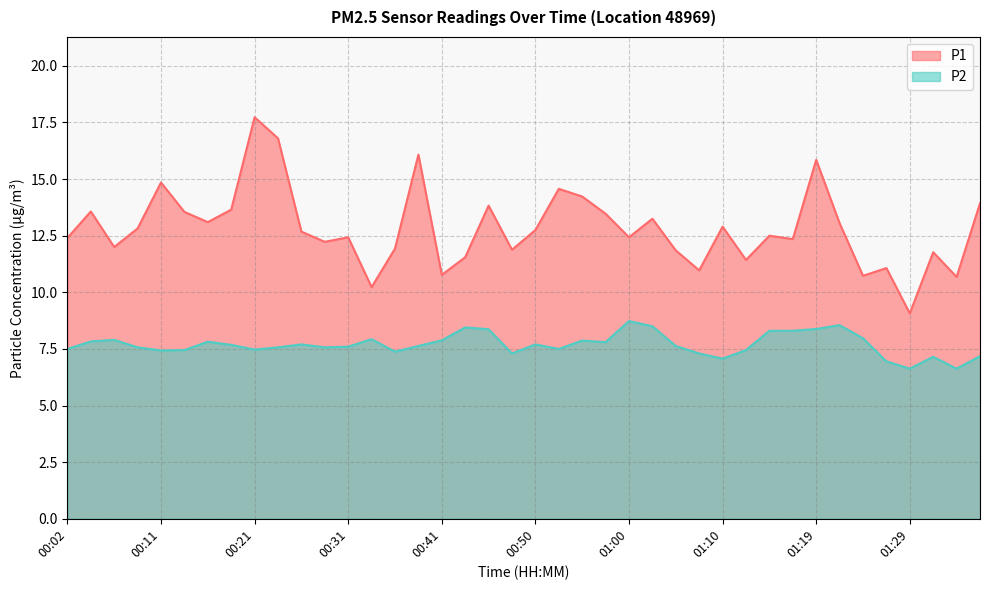

Reading right to left, extract all data points from this chart.

P1: 13.9	10.7	11.8	9.1	11.1	10.7	13.1	15.8	12.3	12.5	11.4	12.9	11.0	11.8	13.2	12.4	13.5	14.2	14.6	12.8	11.9	13.8	11.6	10.8	16.1	11.9	10.2	12.4	12.2	12.7	16.8	17.7	13.7	13.1	13.6	14.8	12.8	12.0	13.6	12.4
P2: 7.2	6.6	7.2	6.6	7.0	8.0	8.6	8.4	8.3	8.3	7.5	7.1	7.3	7.6	8.5	8.7	7.8	7.9	7.5	7.7	7.3	8.4	8.4	7.9	7.6	7.4	7.9	7.6	7.6	7.7	7.6	7.5	7.7	7.8	7.5	7.4	7.6	7.9	7.8	7.5